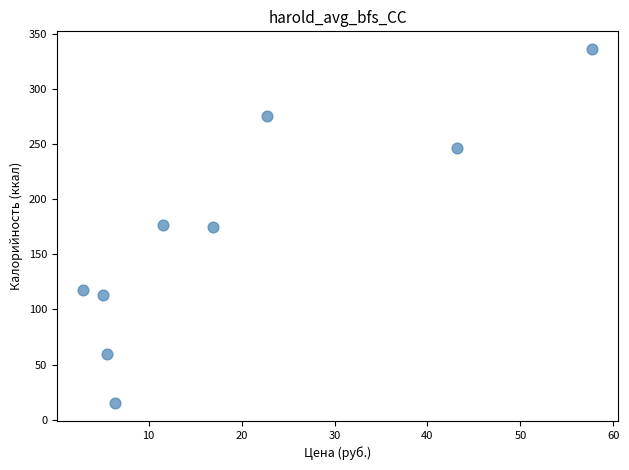

What is the range of X values (max minus min)?

54.9